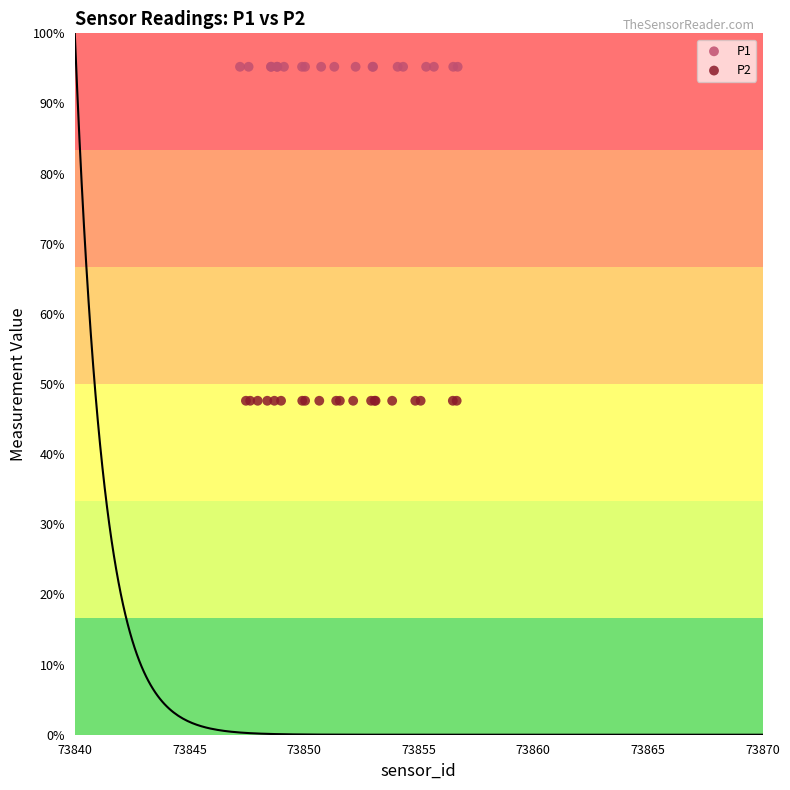

Which series reaches the minimum Y coordinate?

P2